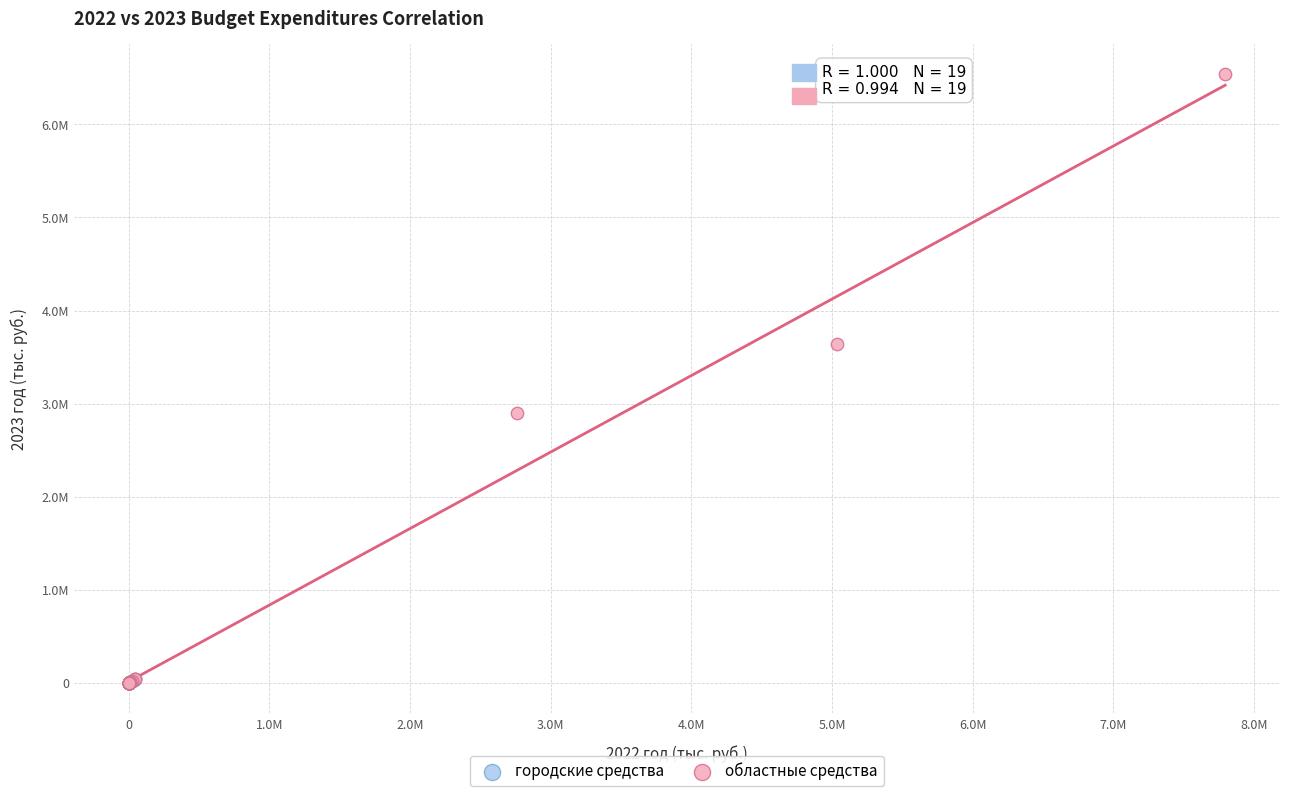

What are all the series names shown in the legend?

городские средства, областные средства